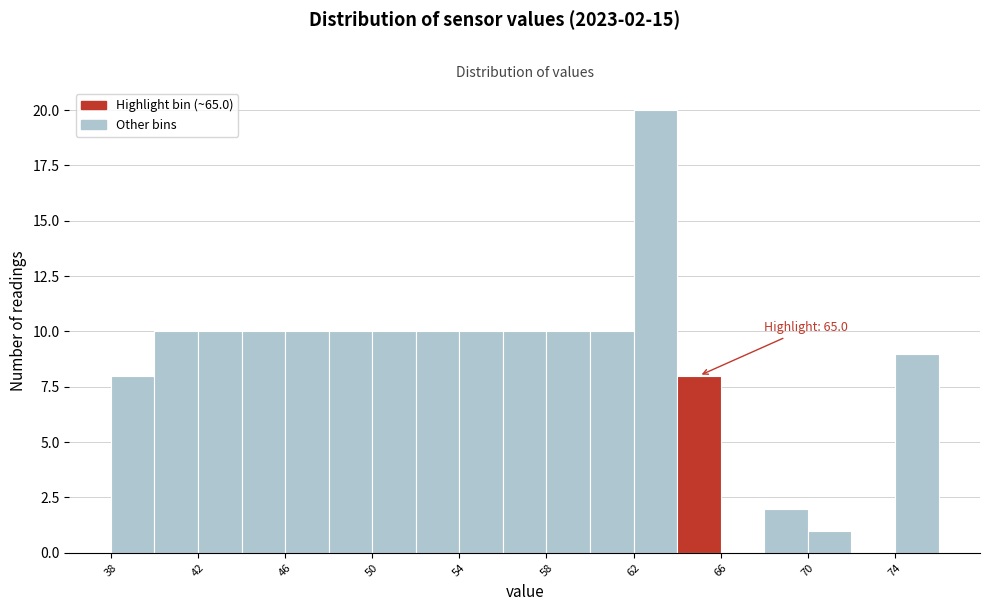

Which range on the x-axis has the tallest bar?

62 to 64